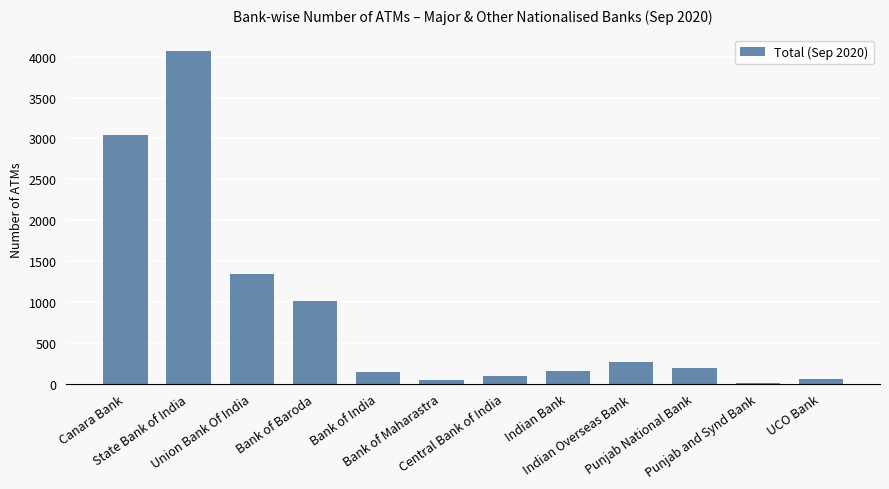

What is the maximum value shown in the chart?

4066